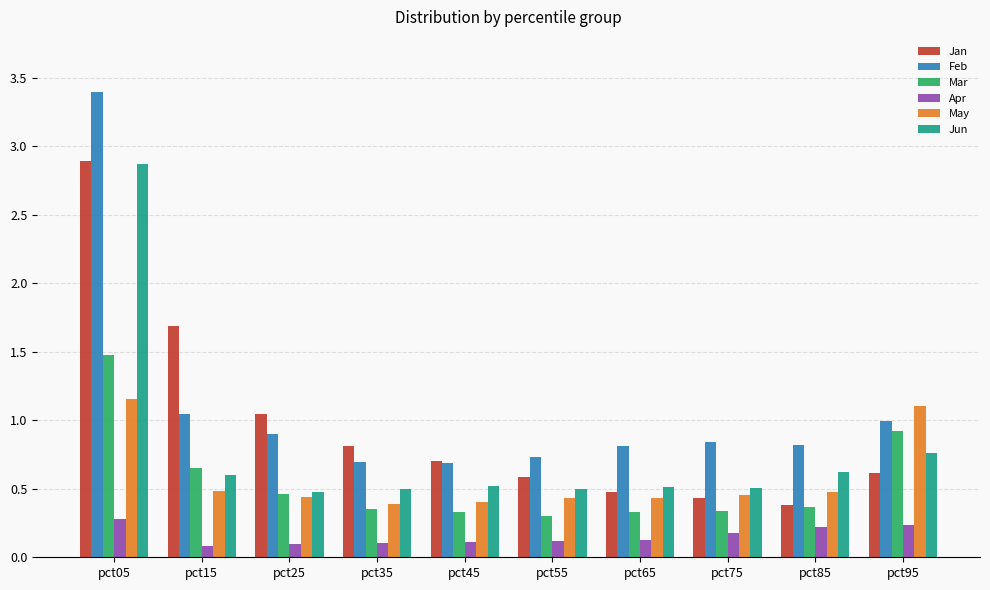

What is the sum of all Jan values?

9.6